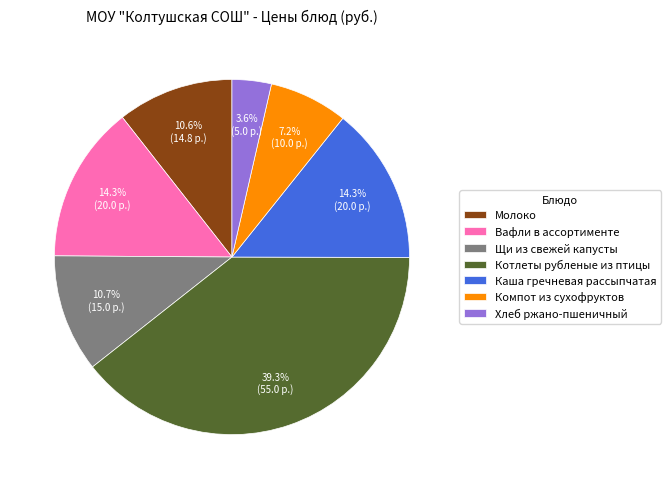

How many segments does this pie chart have?

7